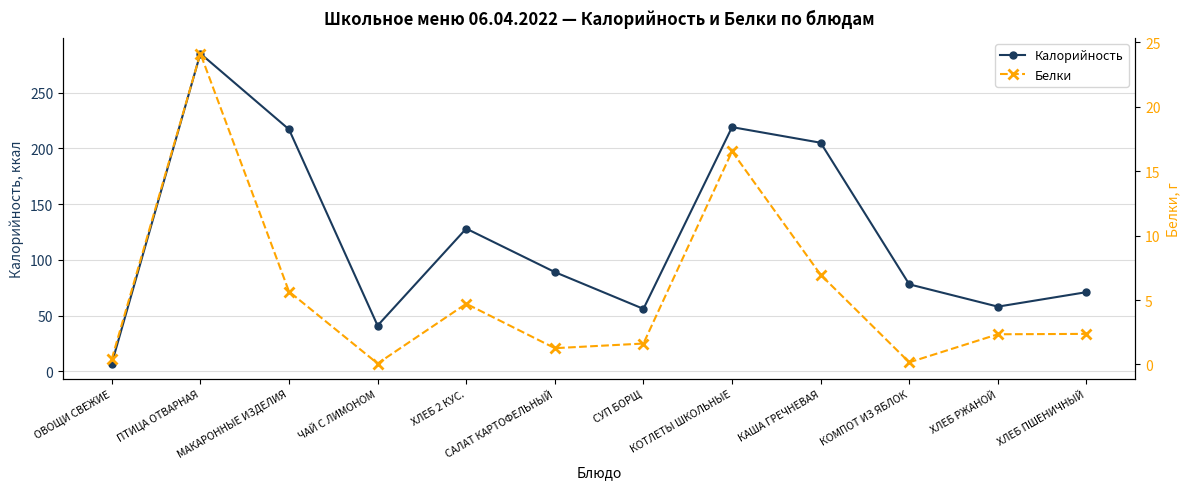

What is the label of the 9th point from the right?

ЧАЙ С ЛИМОНОМ